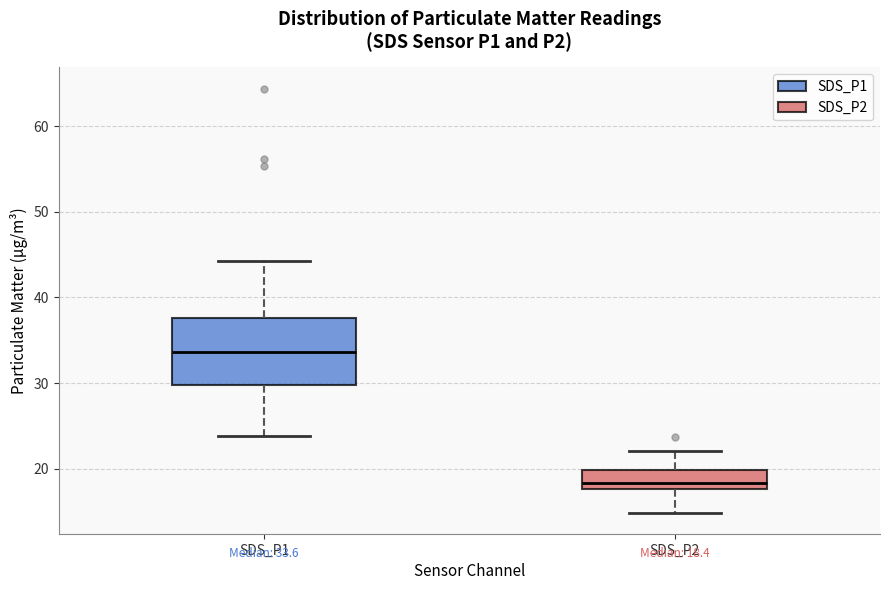

Which box has the lowest median line?

SDS_P2